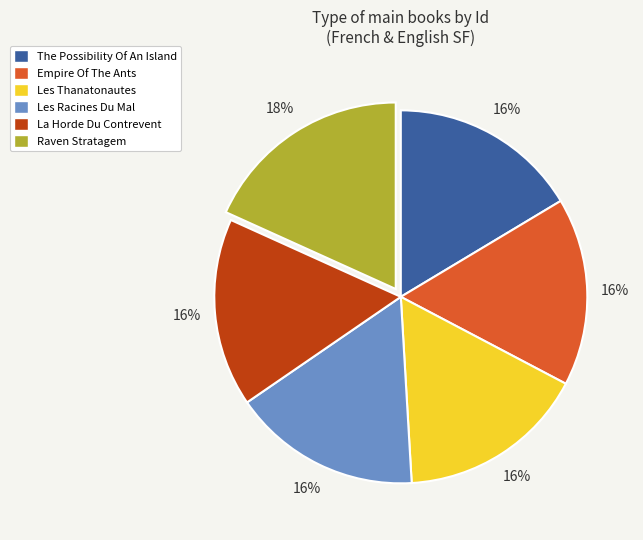

What percentage is the Les Thanatonautes slice, to the nearest percent?

16%